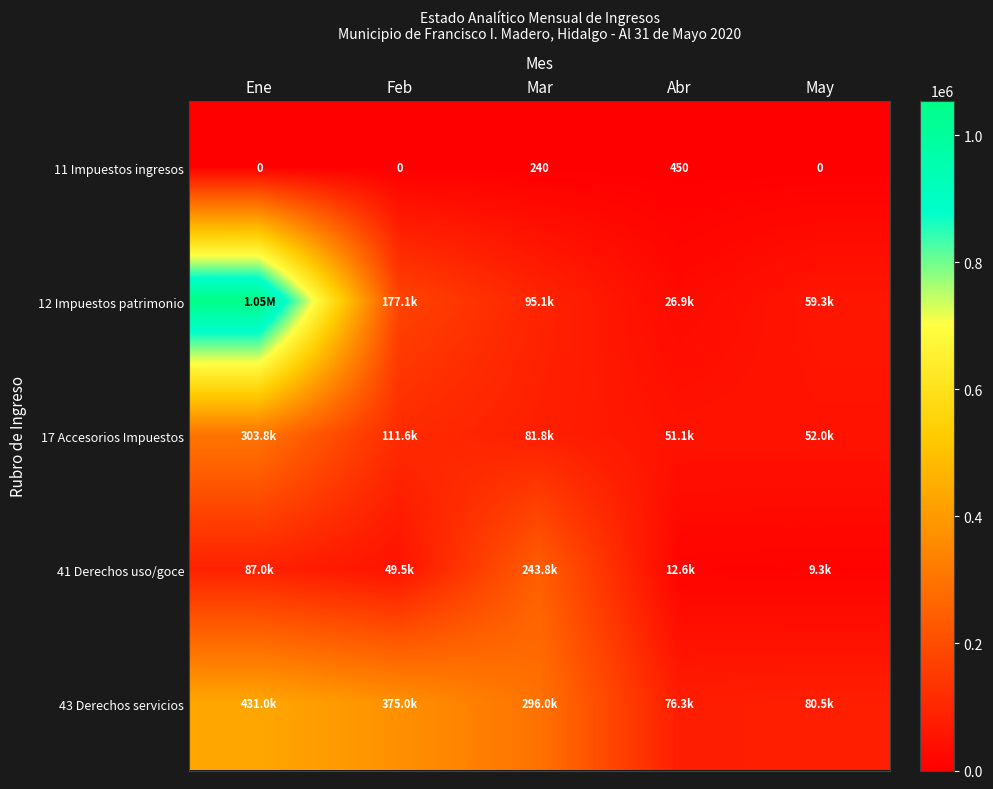

What is the greatest value displayed?

1054350.5